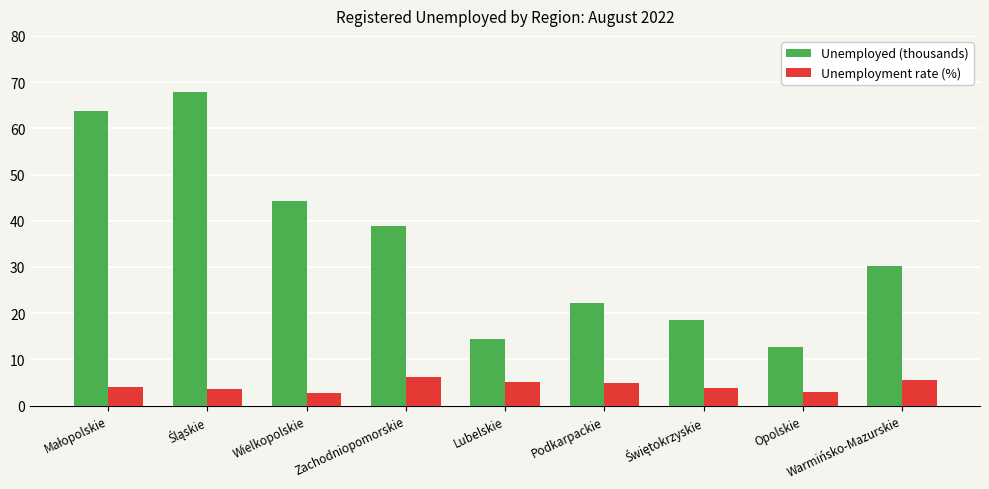

What are all the series names shown in the legend?

Unemployed (thousands), Unemployment rate (%)